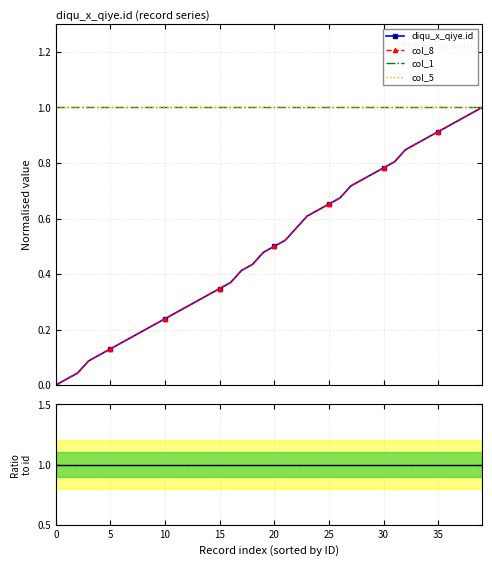

True or false: col_5 has more than 1 points higher than both neighbors.

False